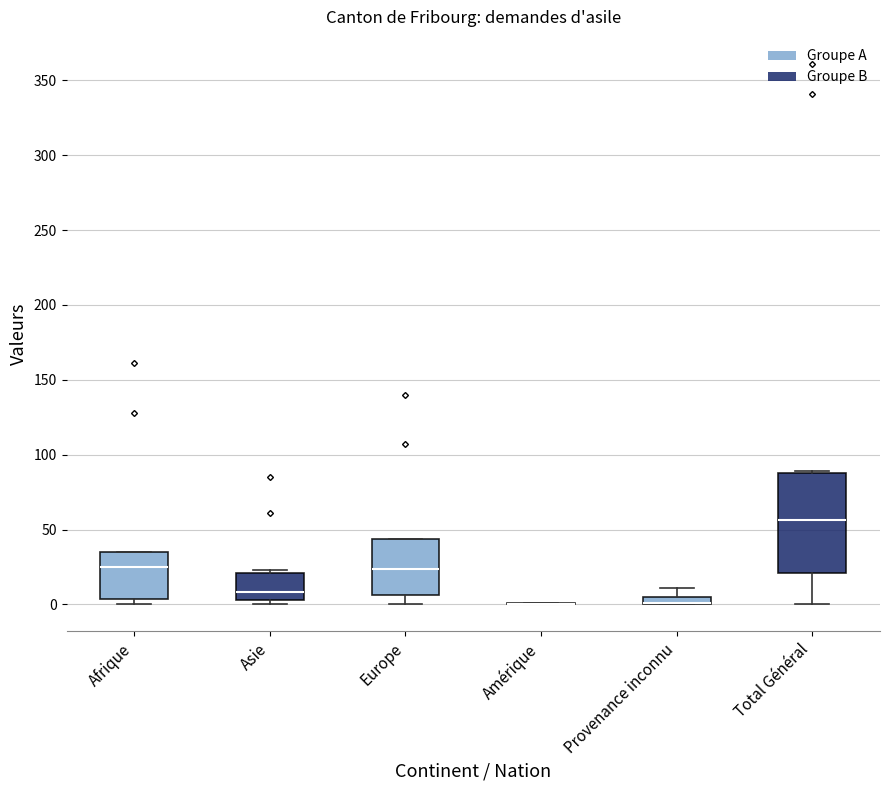

Comparing the boxes themselves (not the whiskers), which one is the tallest?

Total Général